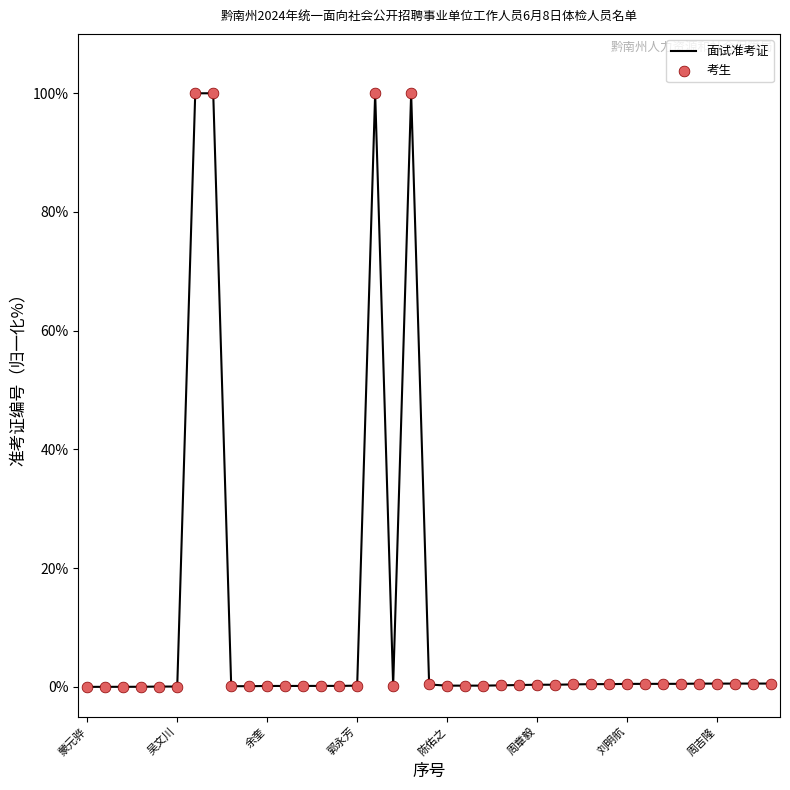

What is the greatest value displayed?

100.0